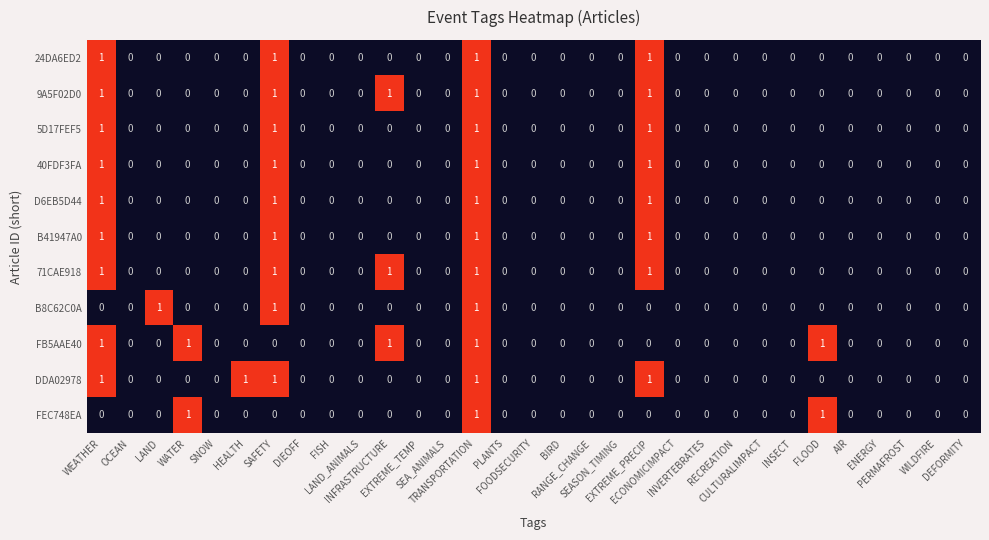

Count the 71CAE918 values in the range 0 to 1.

31